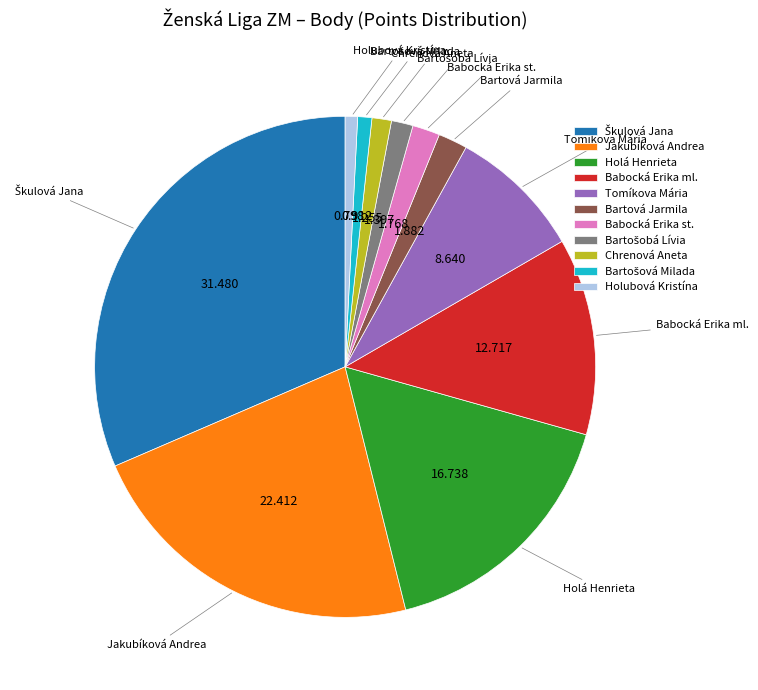

Is there any slice that represents more than half of the pie?

No